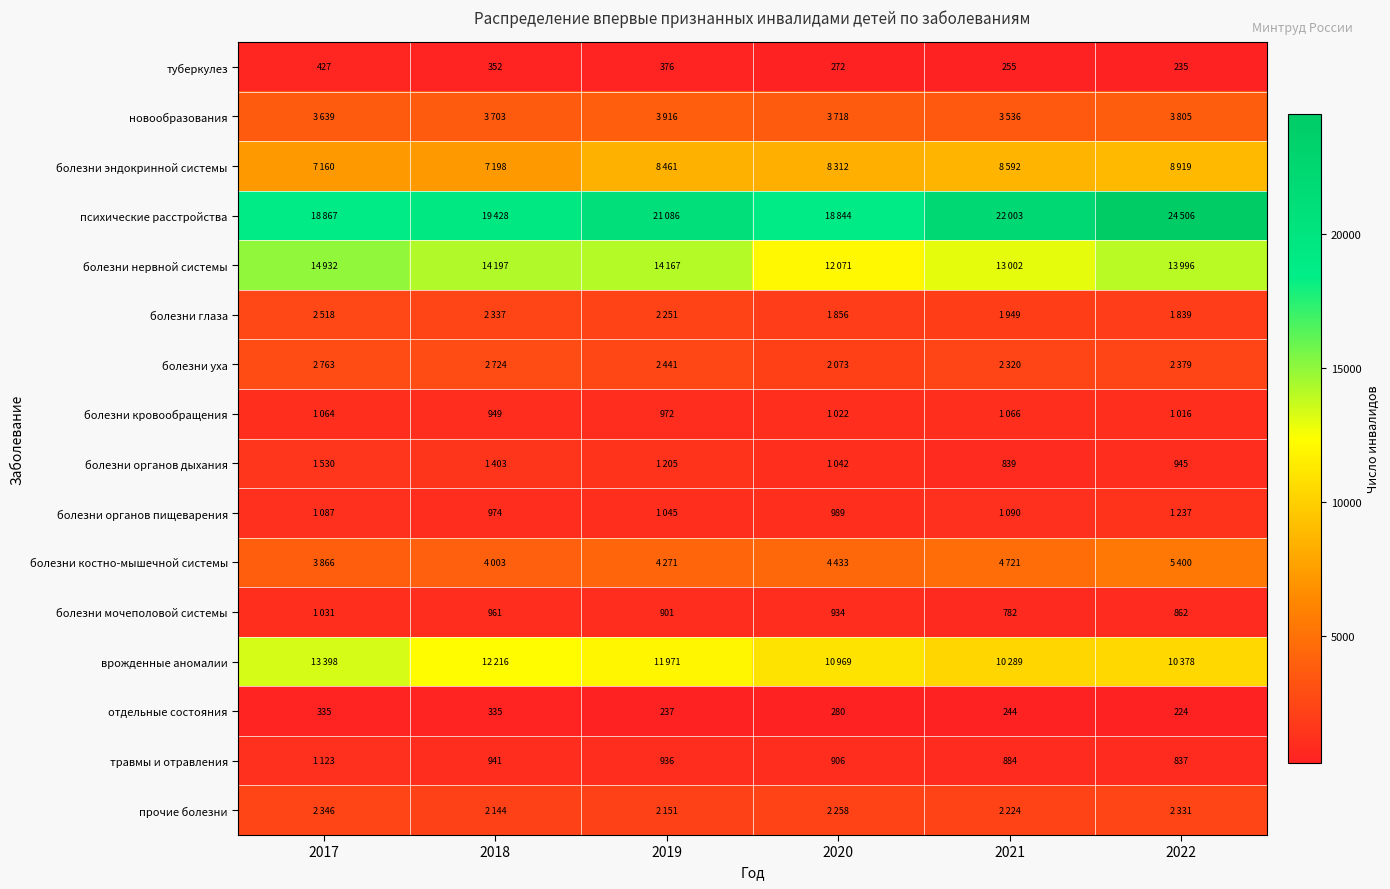

True or false: туберкулез has a value of 180 at 2020.

False